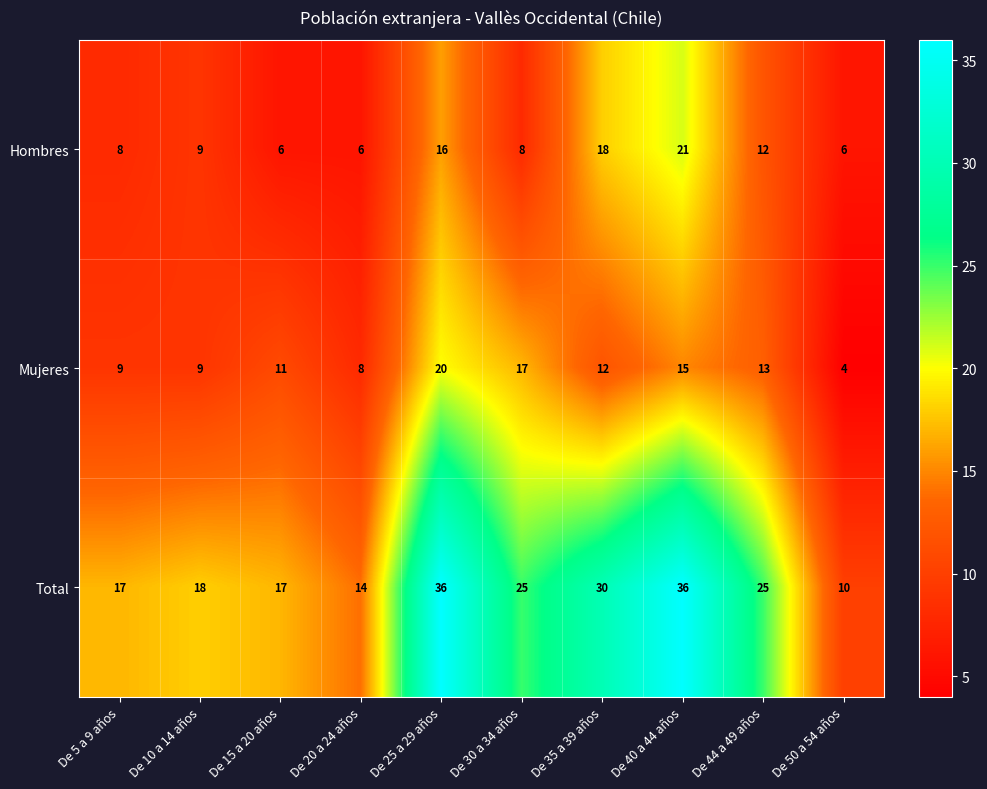

At how many categories does at least one series exceed 9?

10